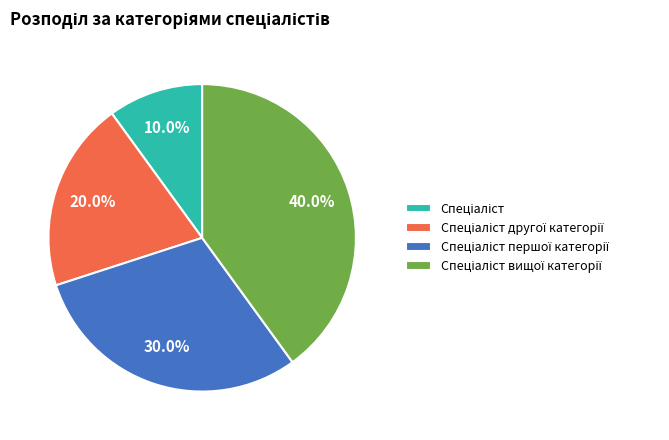

Does any single category account for the majority?

No